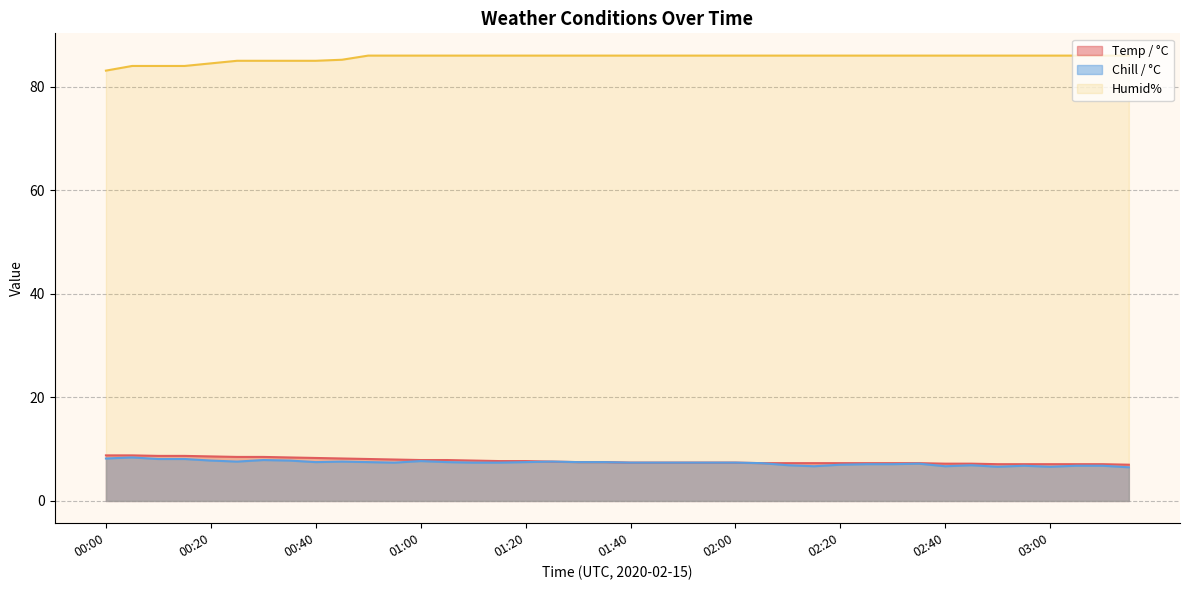

What is the value of the Chill / °C point at the 35th from the left?

6.6